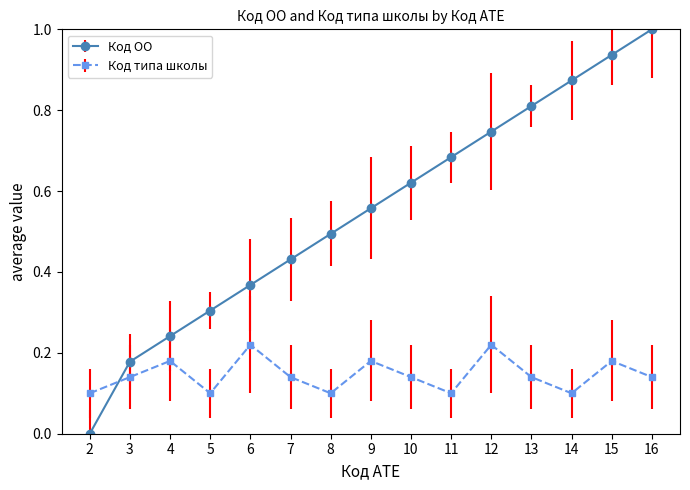

The value of Код типа школы at 13 is 0.1. True or false?

True